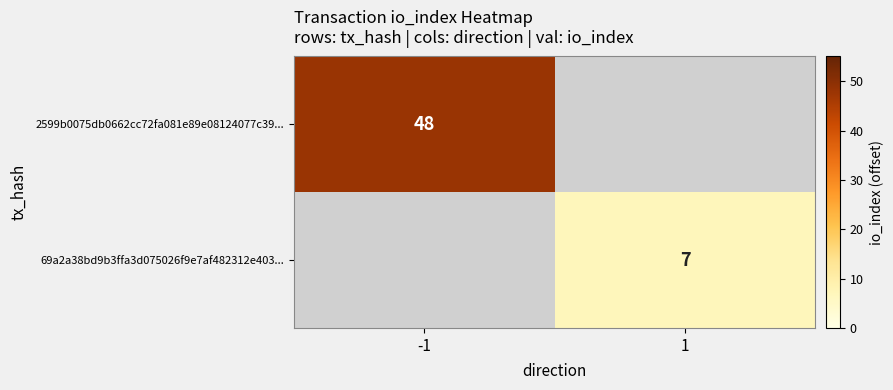

Is it true that 2599b0075db0662cc72fa081e89e08124077c39... equals 48 at -1?

True